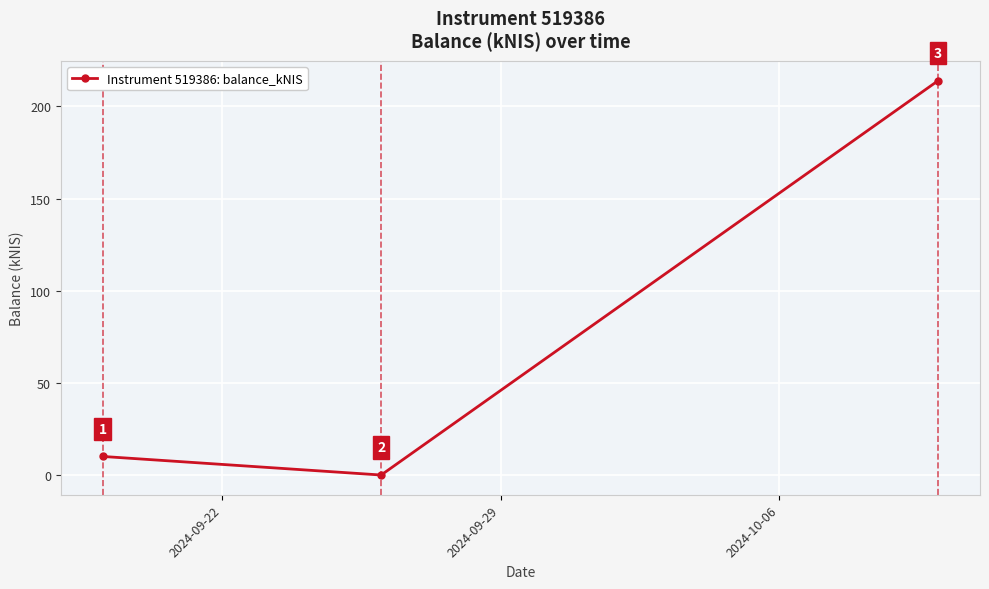

What is the difference between the second highest and minimum values?

10.1